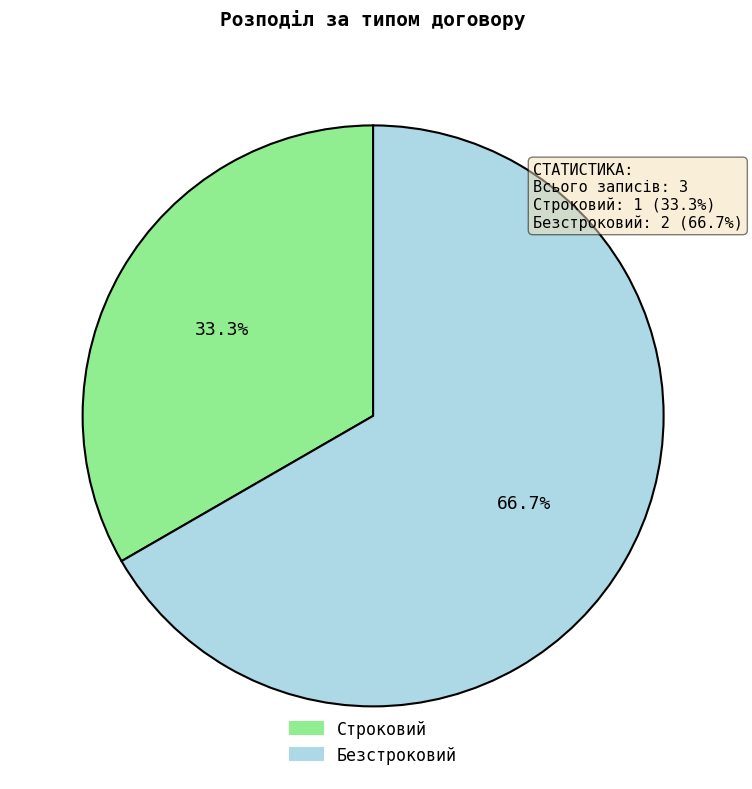

To the nearest percent, what is the average slice percentage?

50%